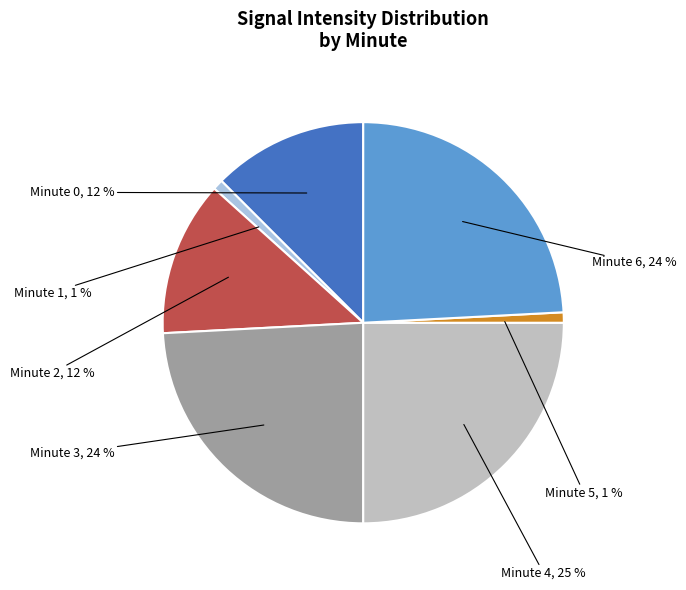

The Minute 4 slice represents 25% of the pie. True or false?

True